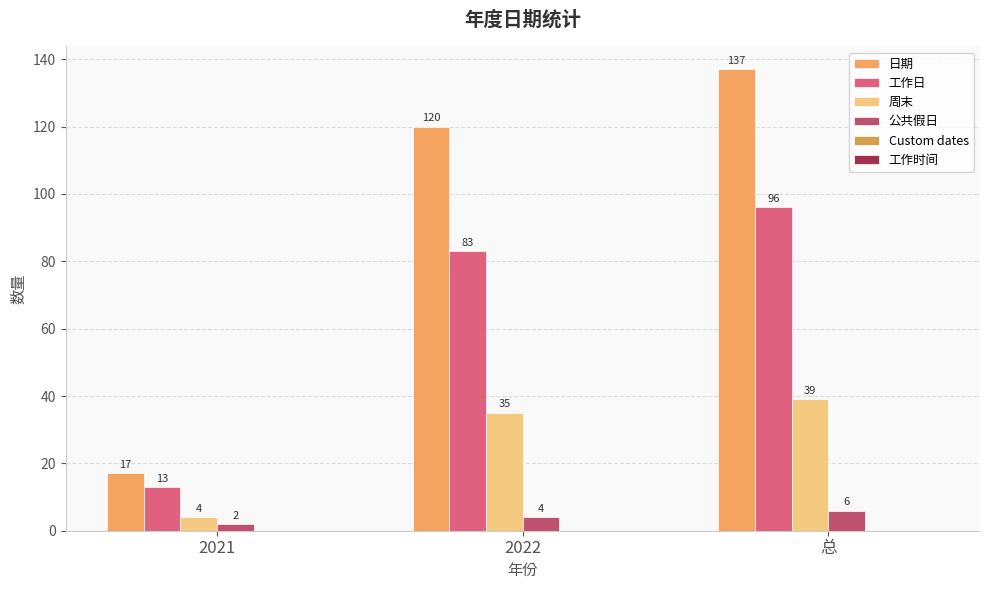

What is the label of the 3rd bar from the right?

2021